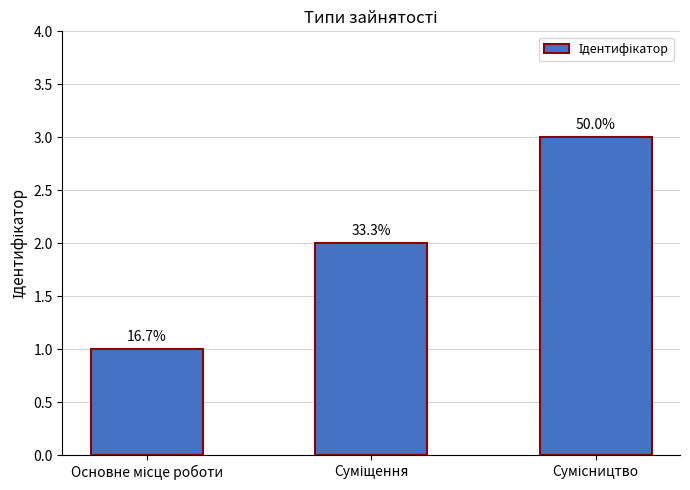

Is it true that the value at Сумісництво is 3?

True